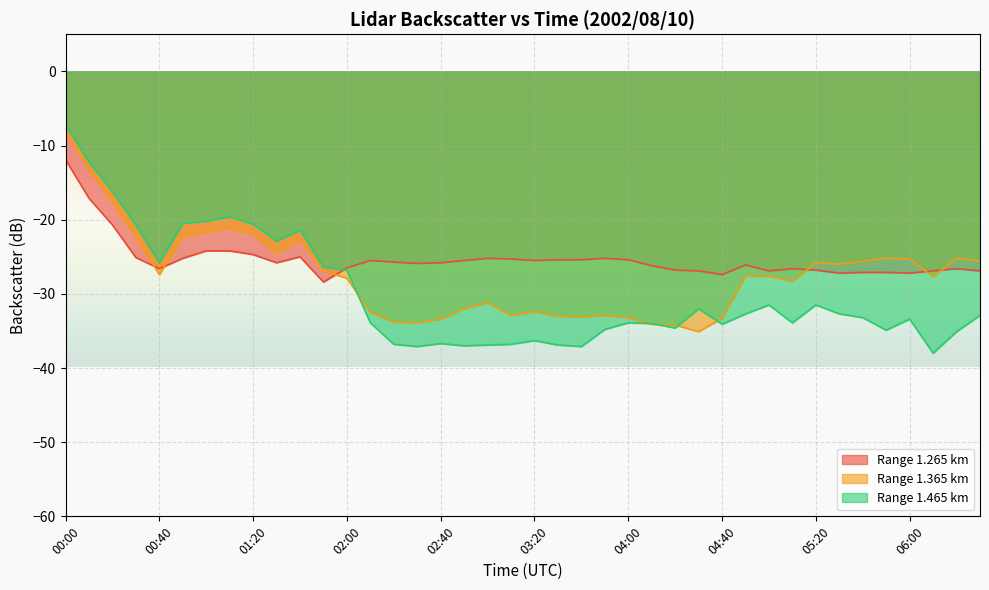

What is the difference between the 1.365 values at 05:20 and 02:30?

8.1